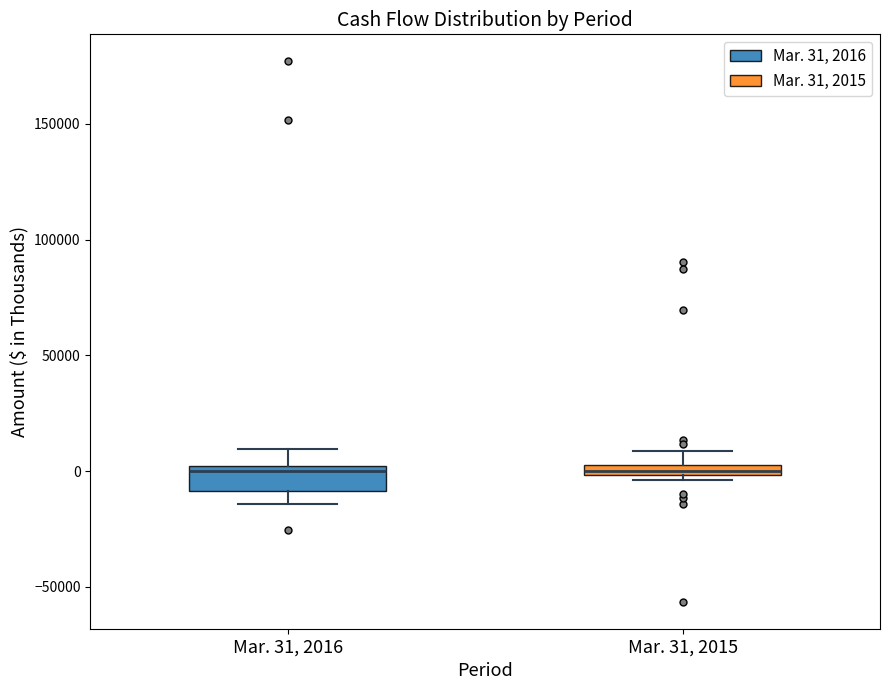

Comparing the boxes themselves (not the whiskers), which one is the tallest?

Mar. 31, 2016